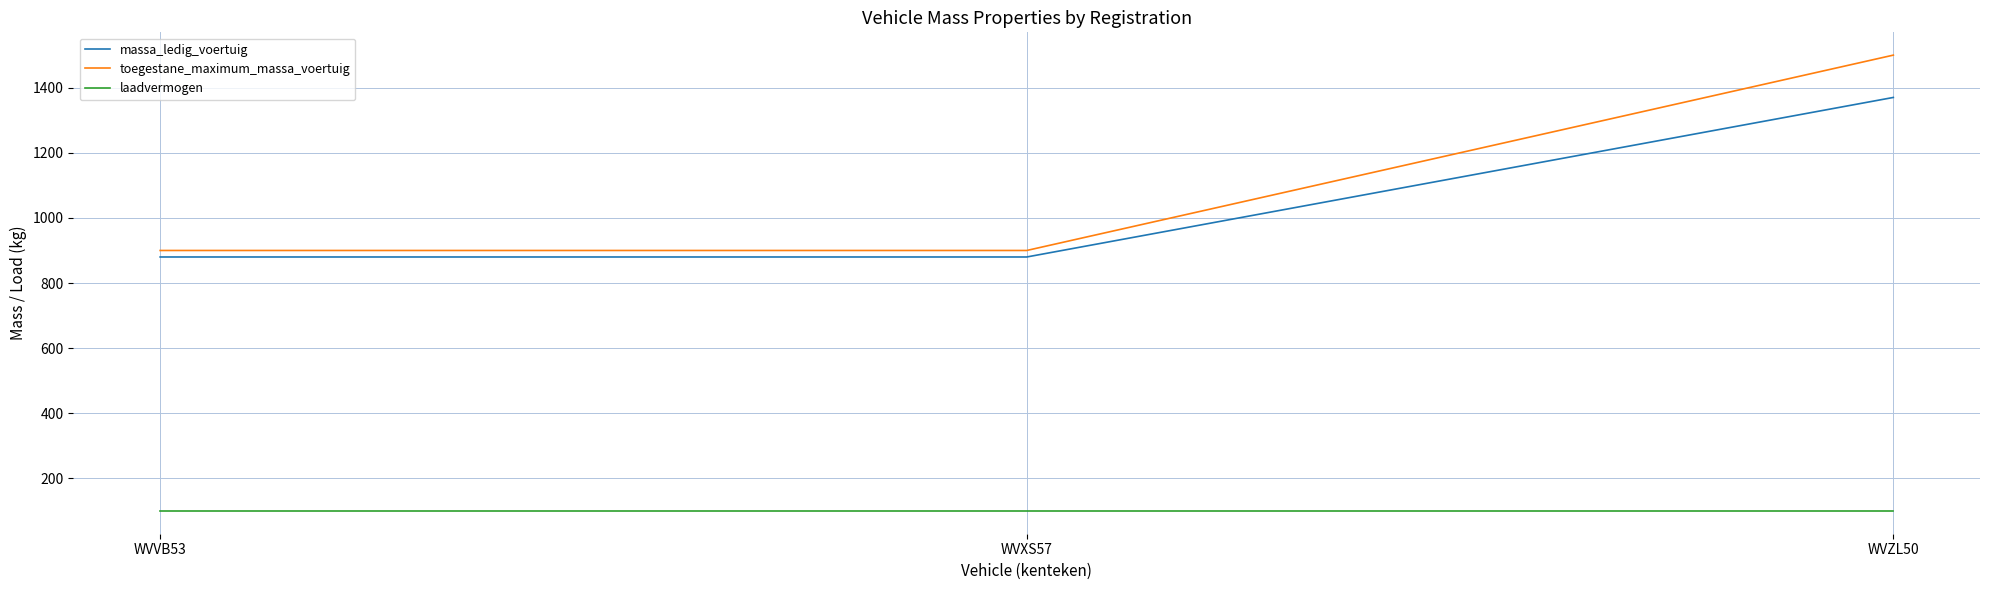

What is the minimum value for massa_ledig_voertuig?

880